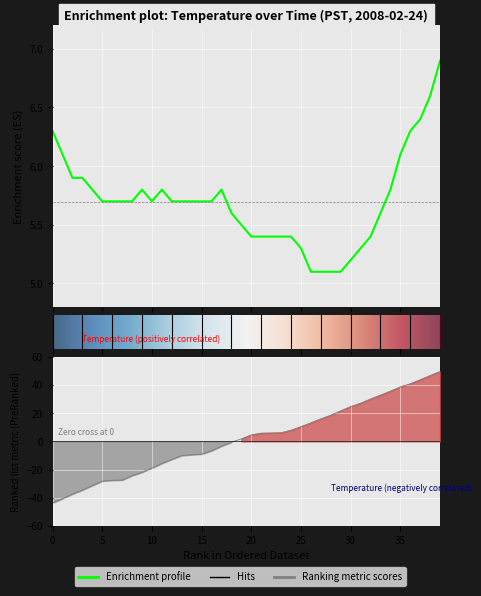

True or false: Hour has more than 1 points higher than both neighbors.

False